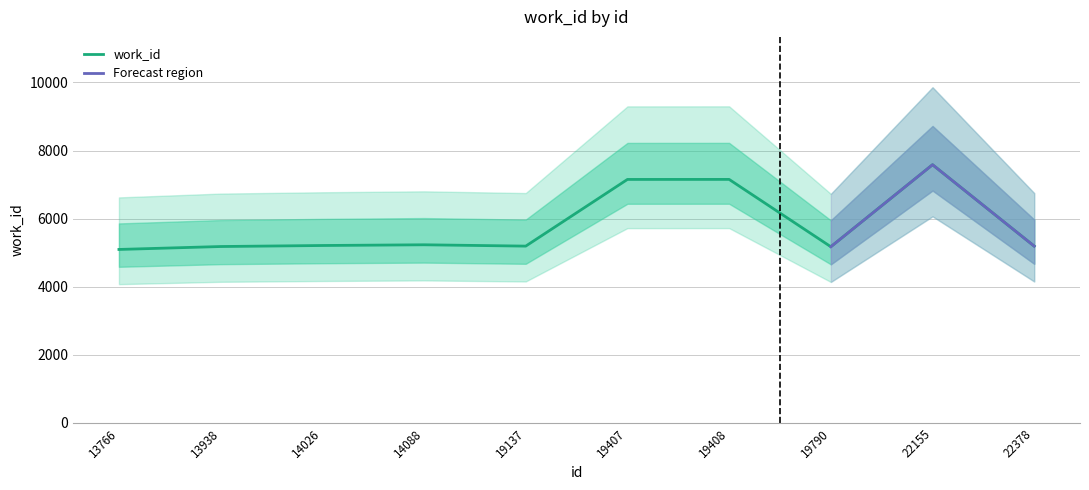

Count the number of categories in the chart.

10